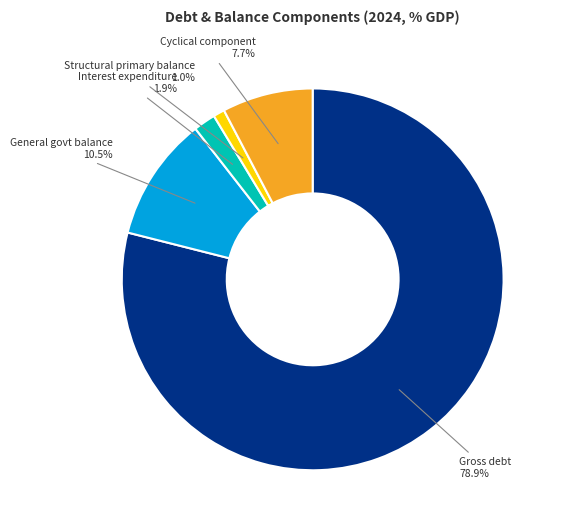

What is the smallest slice in the pie chart?

Structural primary balance